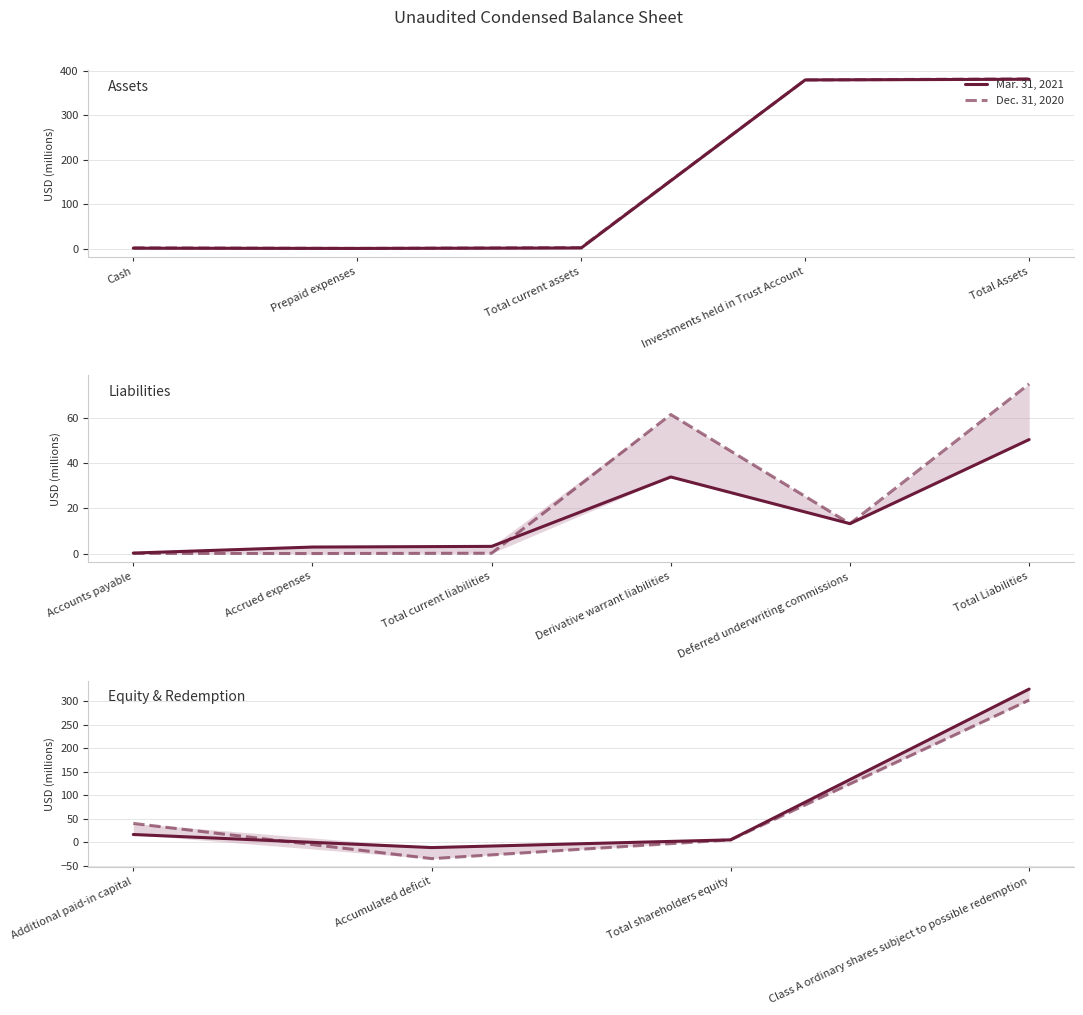

What is the approximate value of Dec. 31, 2020 at Total shareholders equity?

5.0